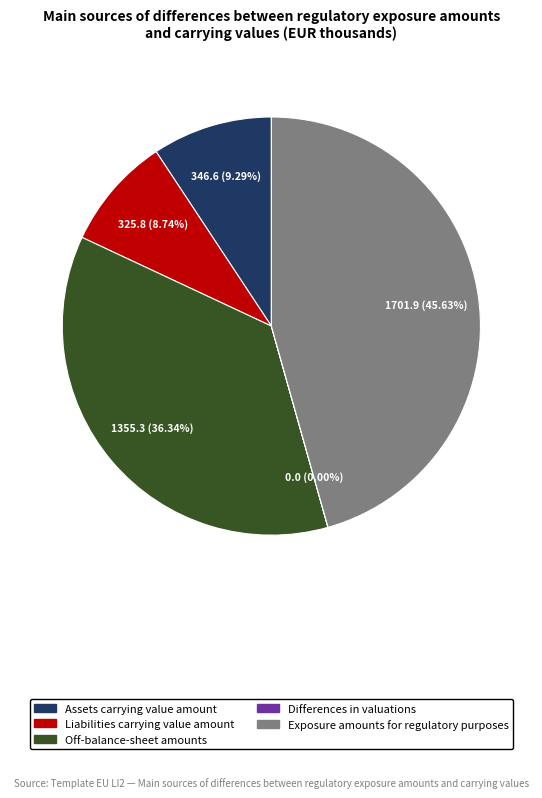

What percentage is the Off-balance-sheet amounts slice, to the nearest percent?

36%